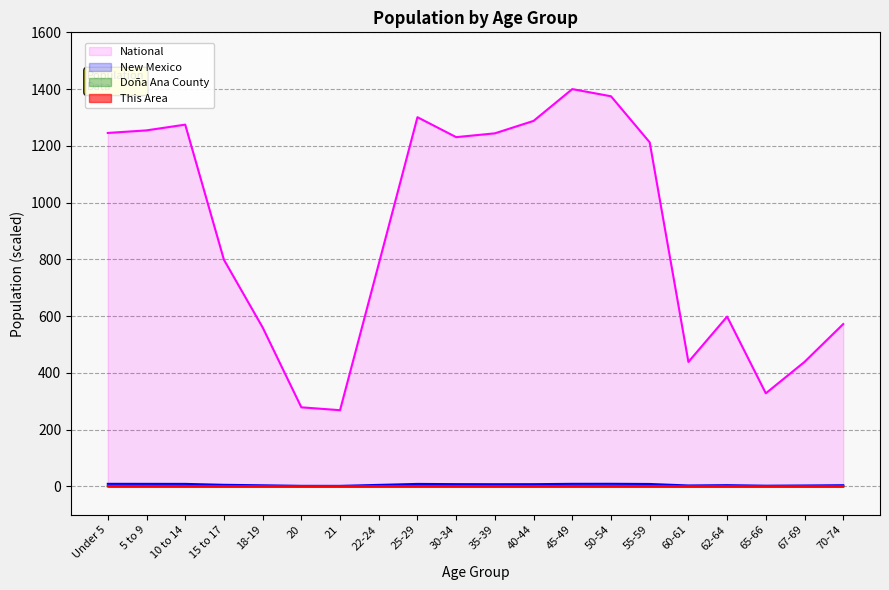

What is the difference between the highest and lowest values at Under 5?

1245.4